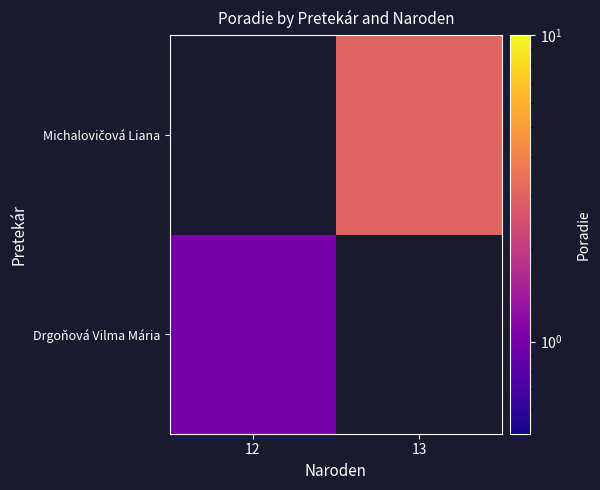

Rank the categories by Michalovičová Liana value from highest to lowest.

12, 13